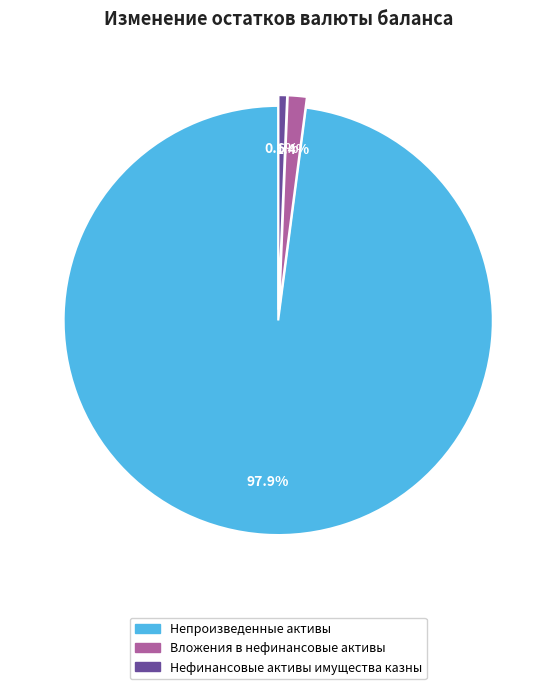

What percentage do Вложения в нефинансовые активы and Непроизведенные активы together represent?

99.4%